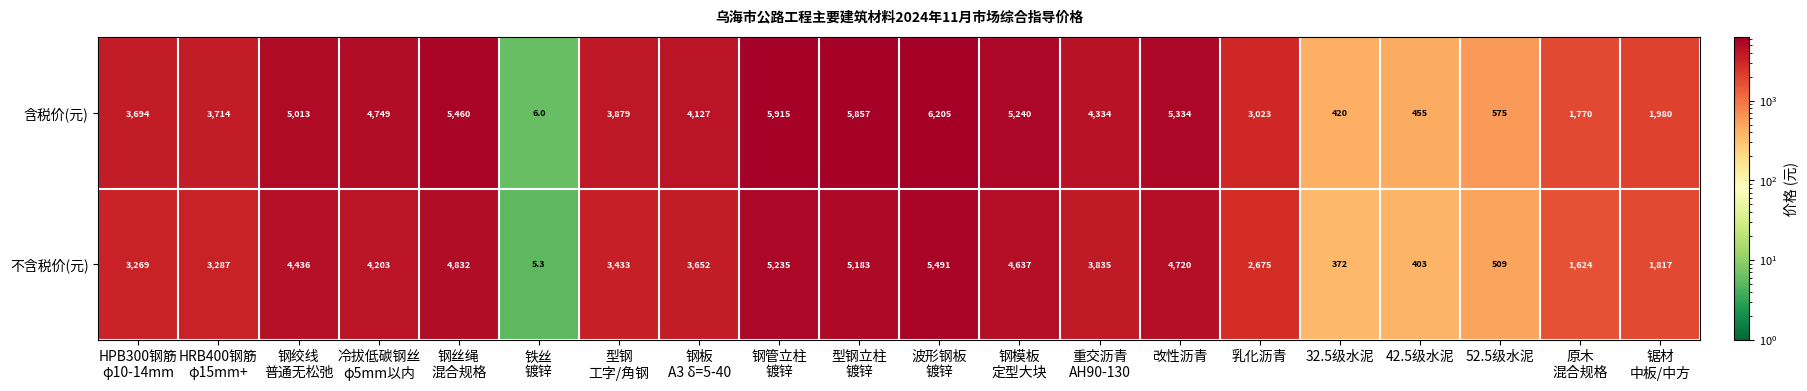

True or false: 不含税价(元) has a value of 610.4 at 42.5级水泥.

False